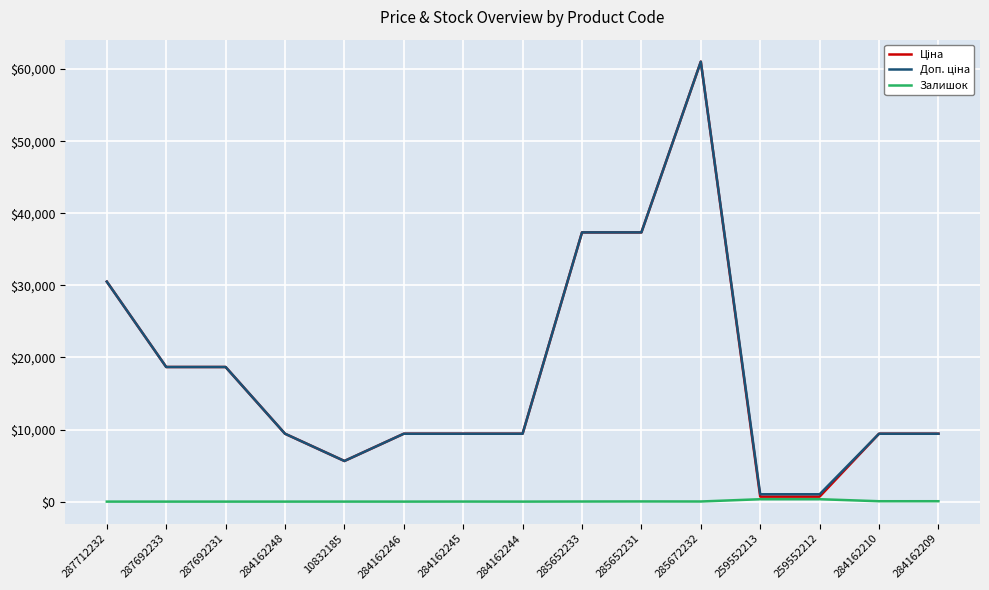

What is the maximum value shown in the chart?

61024.7